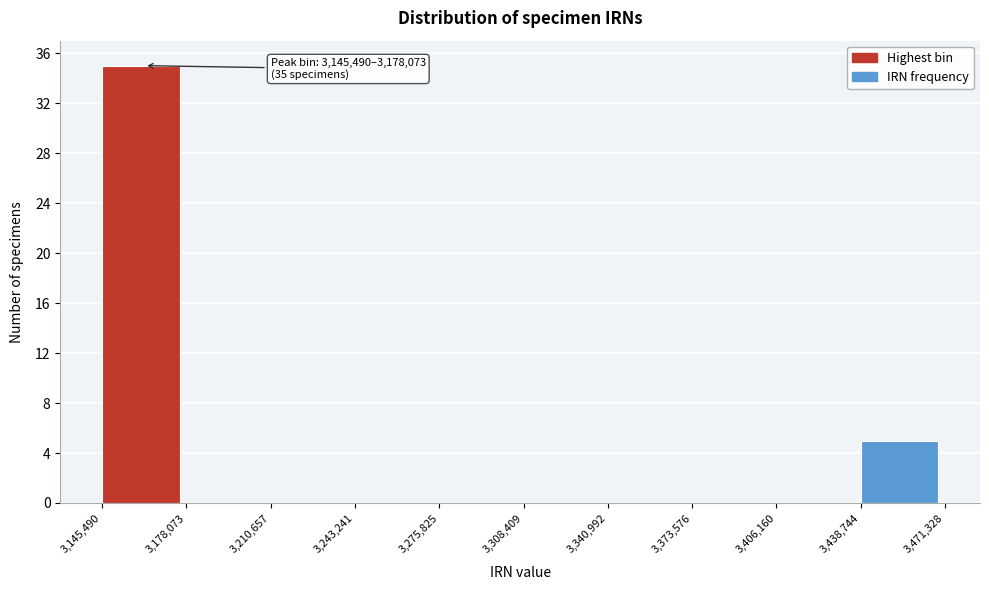

Which range on the x-axis has the tallest bar?

3,145,490 to 3,178,073